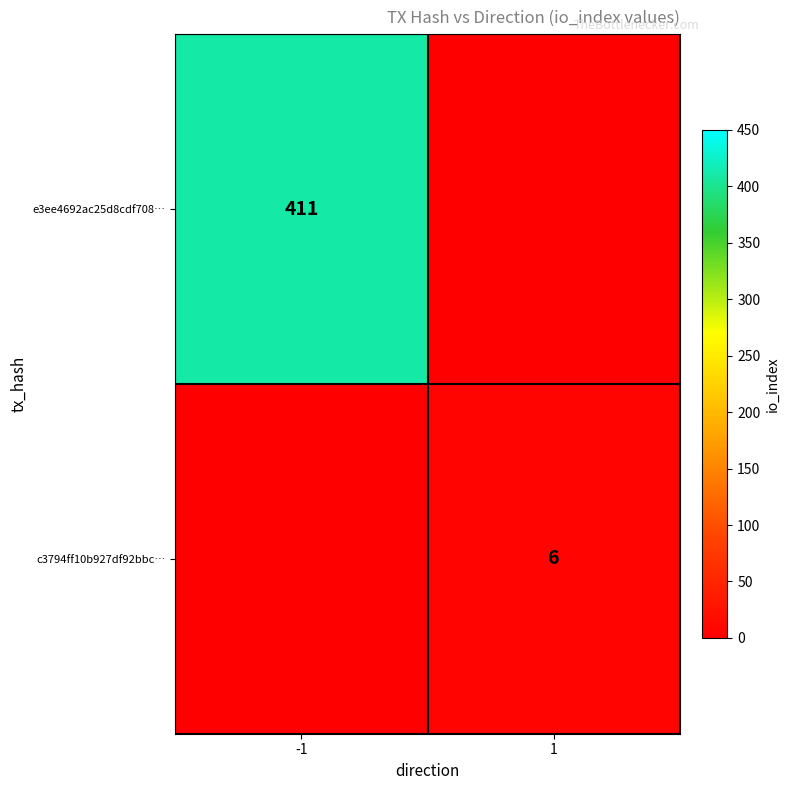

The c3794ff10b927df92bbc… series shows 9 at 1. True or false?

False